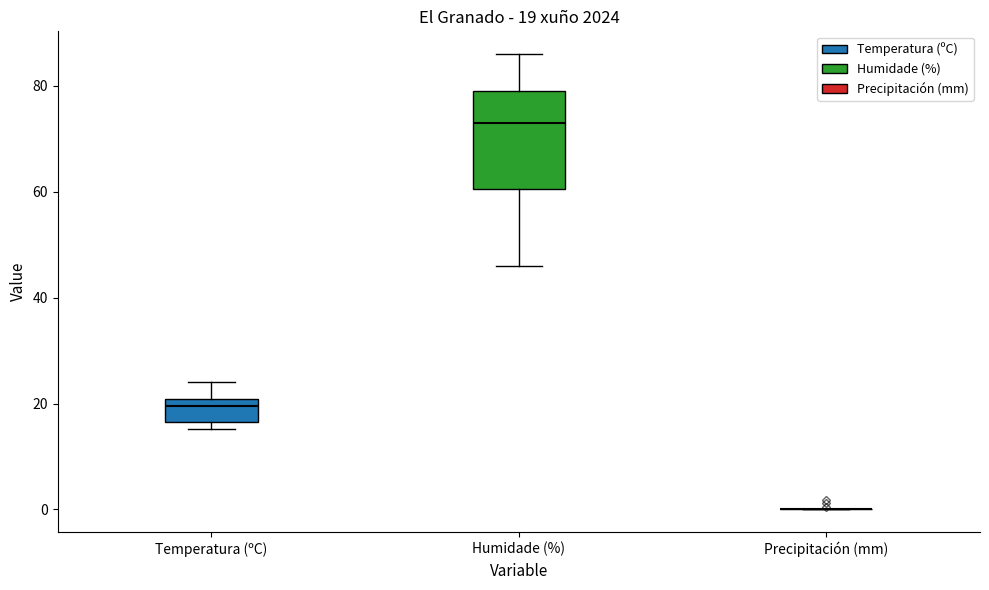

Which box is the tallest, from its lower edge to its upper edge?

Humidade (%)